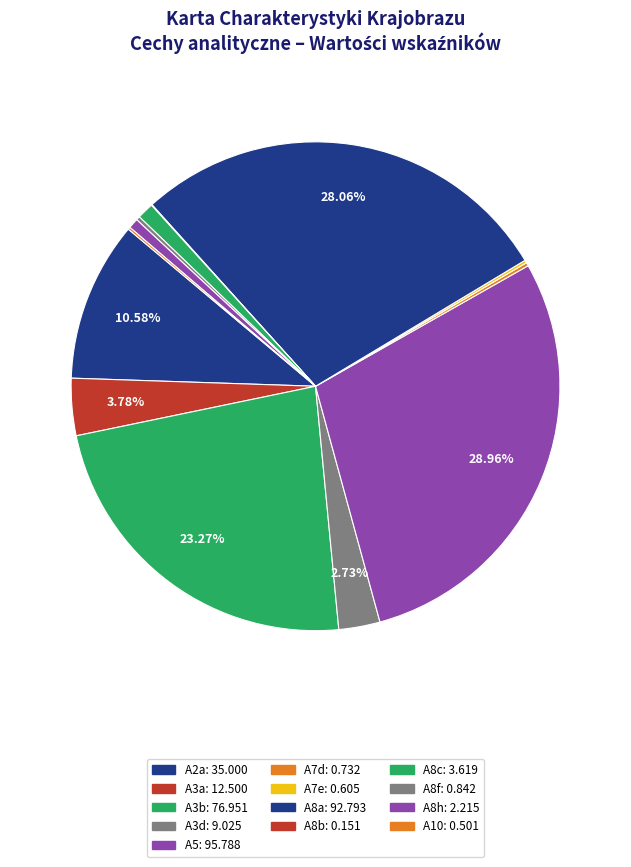

Count the number of slices in the pie.

13